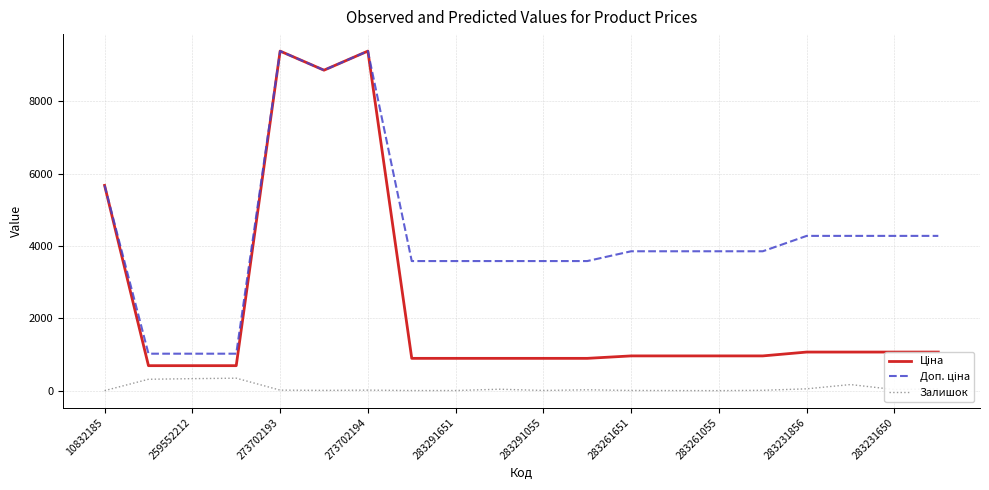

What is the maximum value shown in the chart?

9384.0